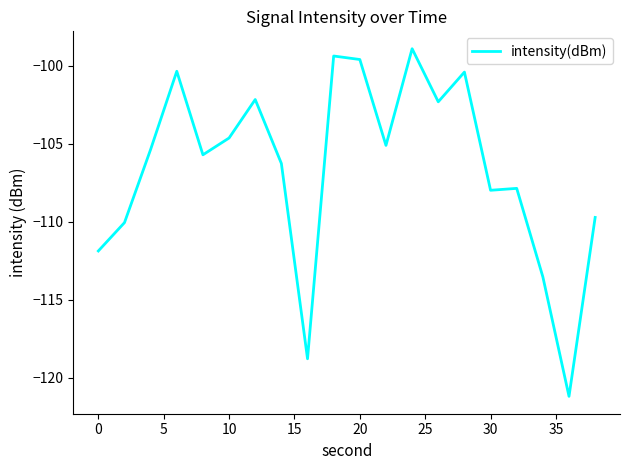

What is the smallest value displayed?

-121.2